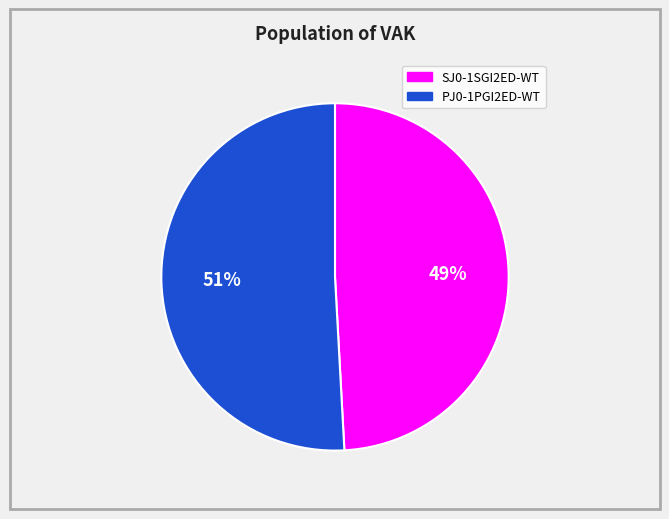

What is the ratio of the value at SJ0-1SGI2ED-WT to the value at PJ0-1PGI2ED-WT?

1.0